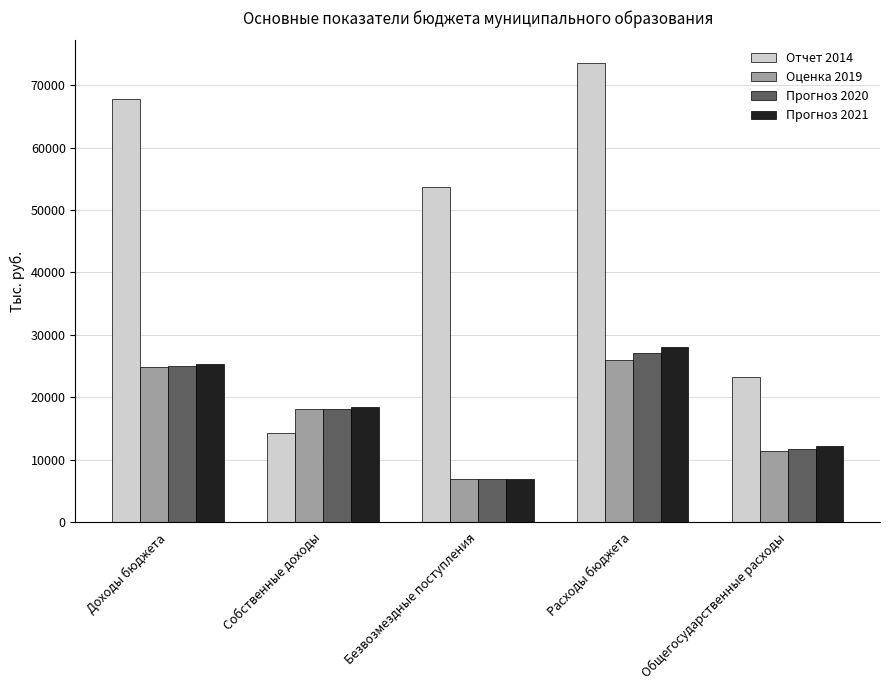

Where does the Прогноз 2020 series first go above 18166?

Доходы бюджета